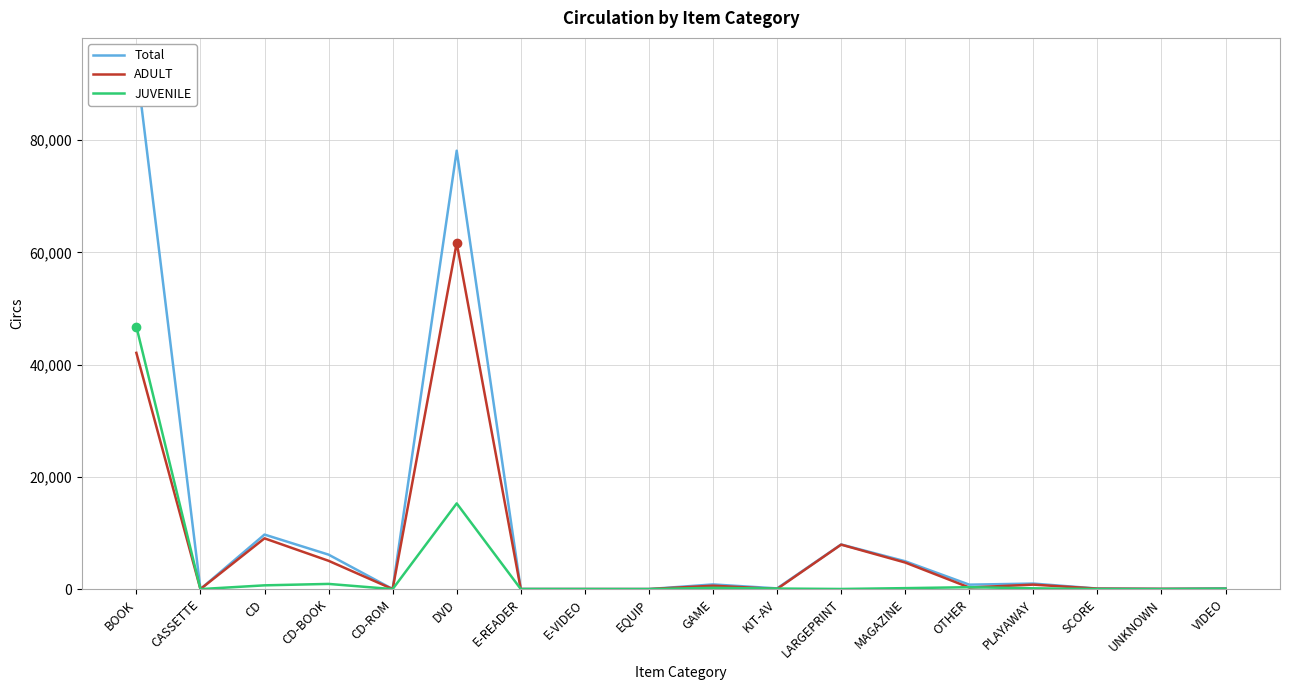

How many data points in ADULT are above 284?

8